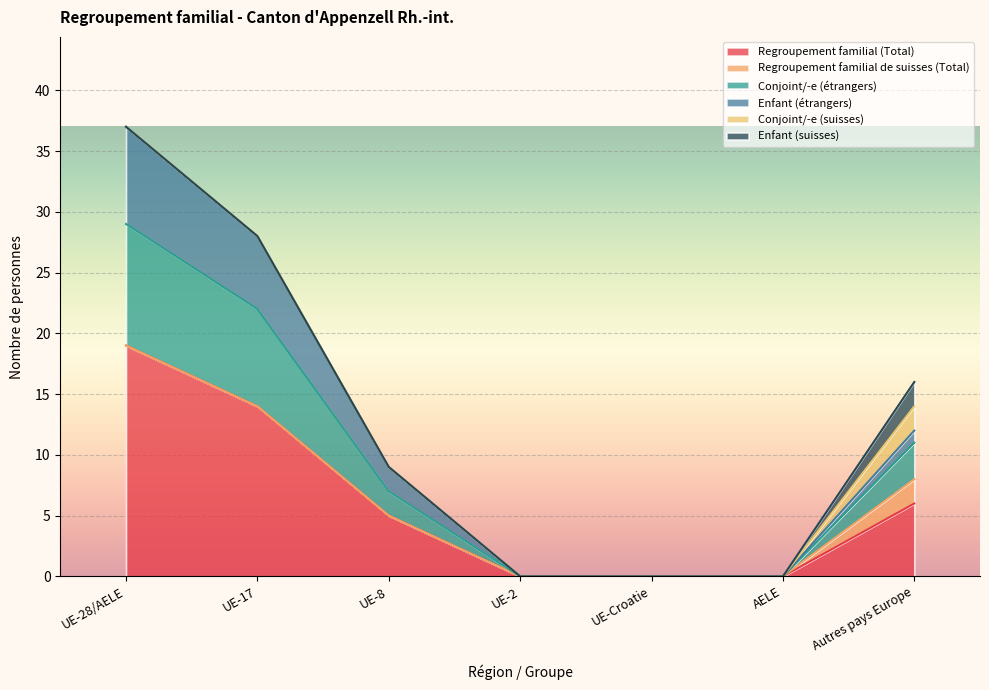

Which series changed the most between UE-8 and UE-Croatie?

Regroupement familial (Total)